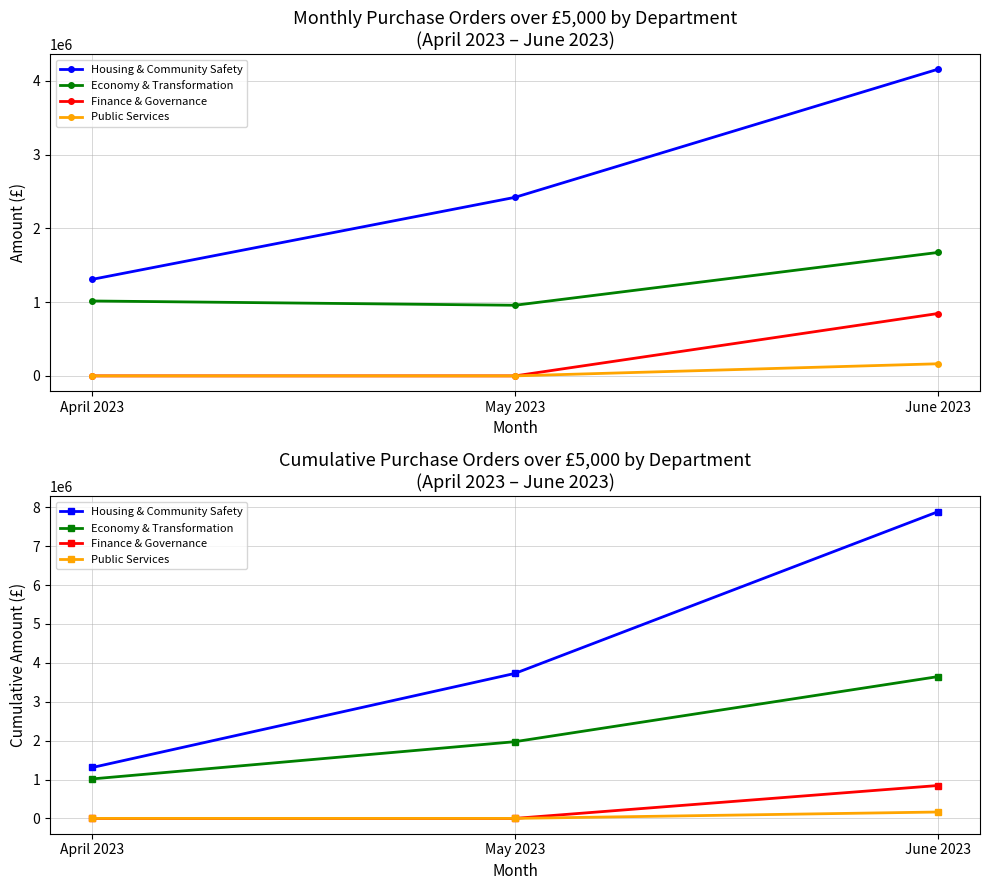

List the series in order of their peak value, highest first.

Housing & Community Safety, Economy & Transformation, Finance & Governance, Public Services